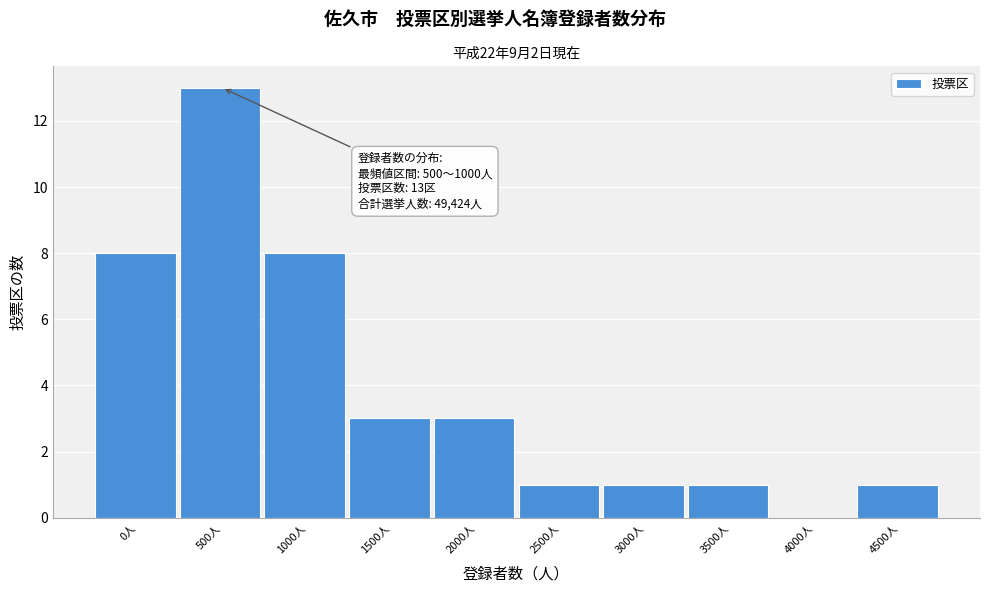

Reading left to right, what are all the values shown in this chart?

0人=8	500人=13	1000人=8	1500人=3	2000人=3	2500人=1	3000人=1	3500人=1	4000人=0	4500人=1